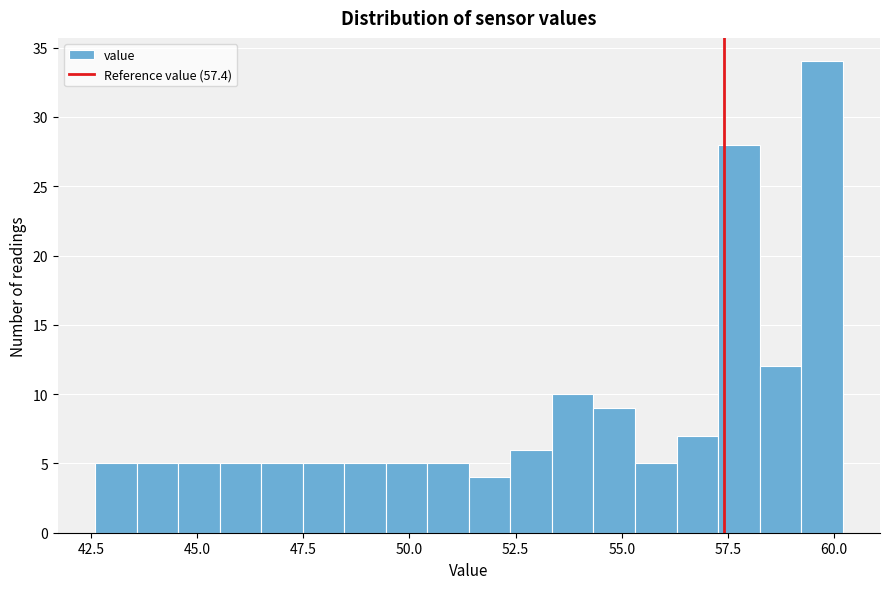

Read against the x-axis, roughly where is the centre of the tallest bar?

59.5